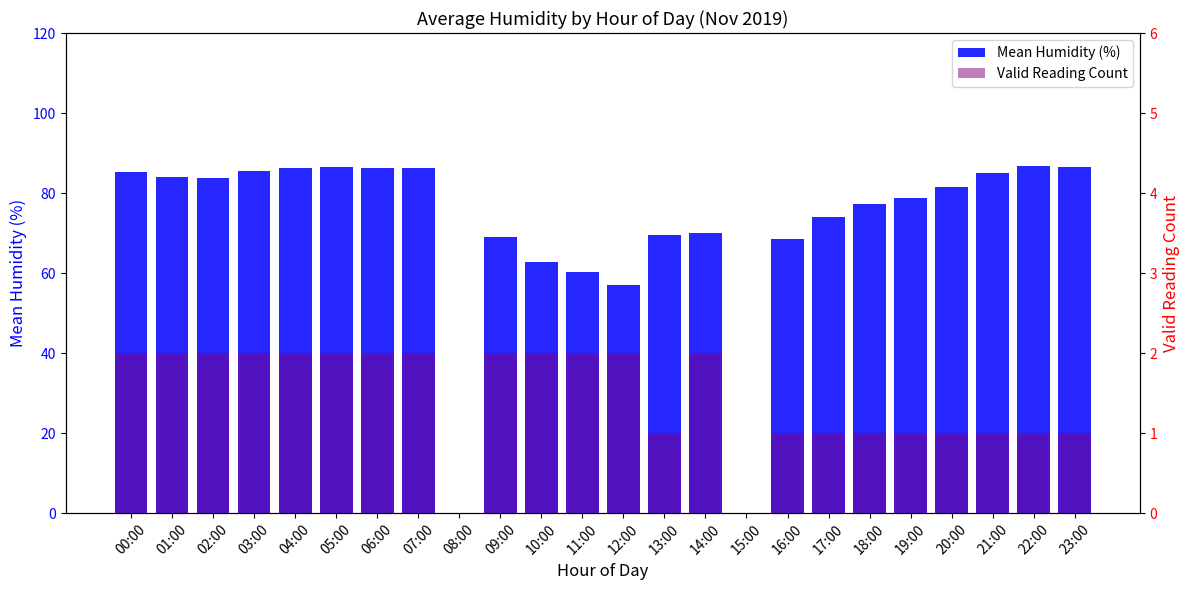

What position from the left is 01:00?

2